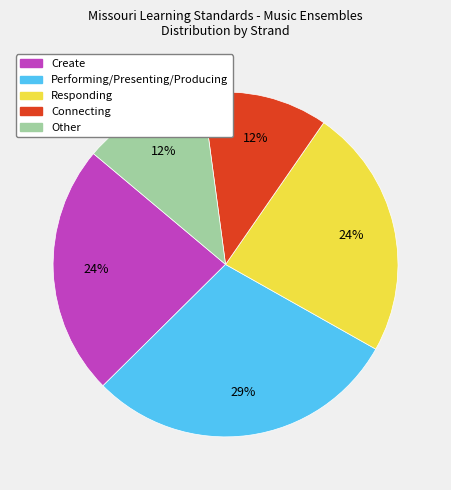

True or false: Other accounts for 1% of the total.

False